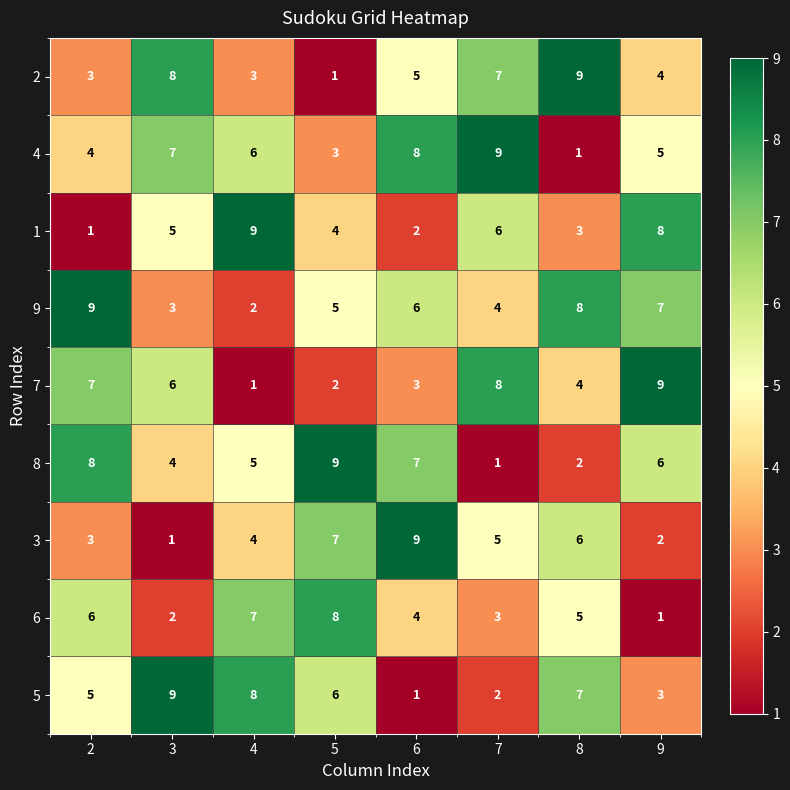

Which series changed the most between 3 and 7?

5